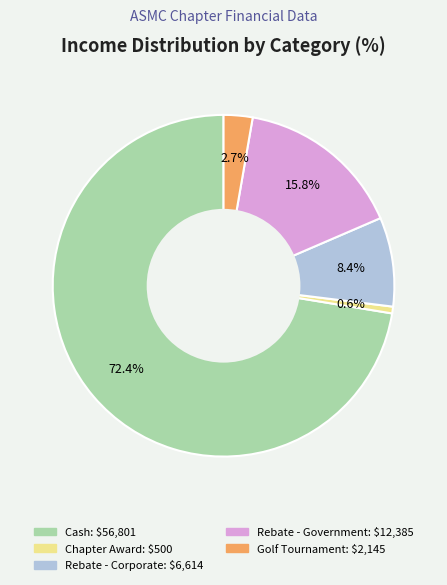

Does any single category account for the majority?

Yes